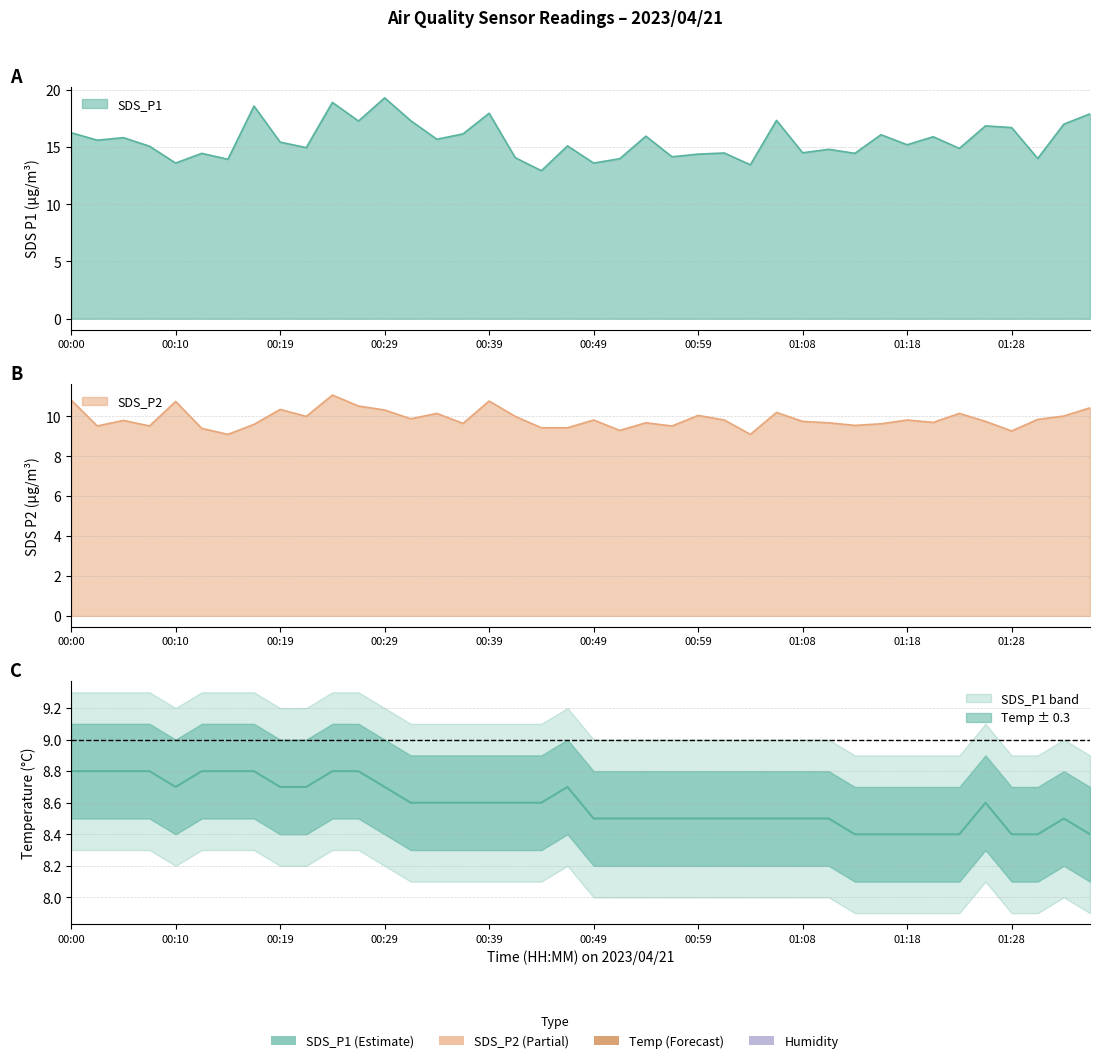

What position from the right is 00:59?

16